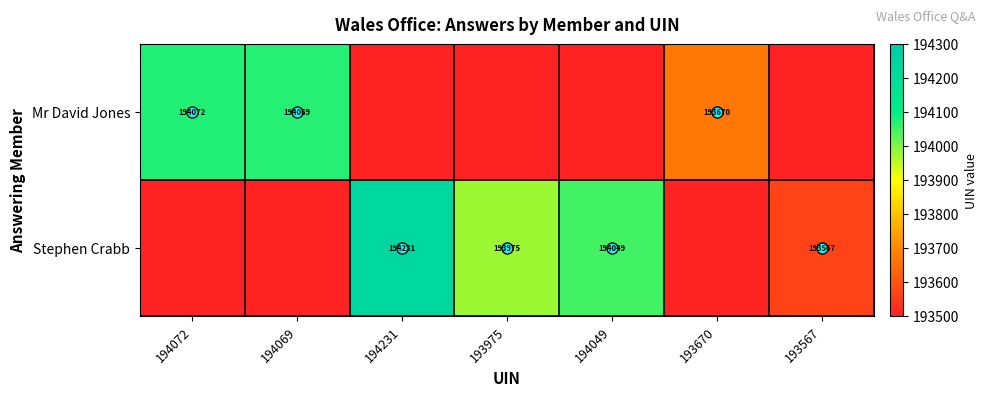

At how many categories does at least one series exceed 89918?

7